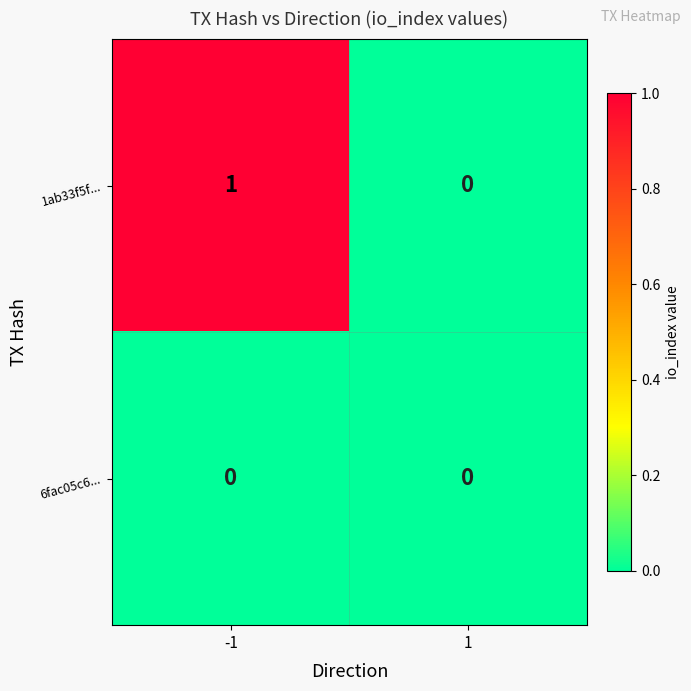

Which series changed the most between -1 and 1?

1ab33f5f...